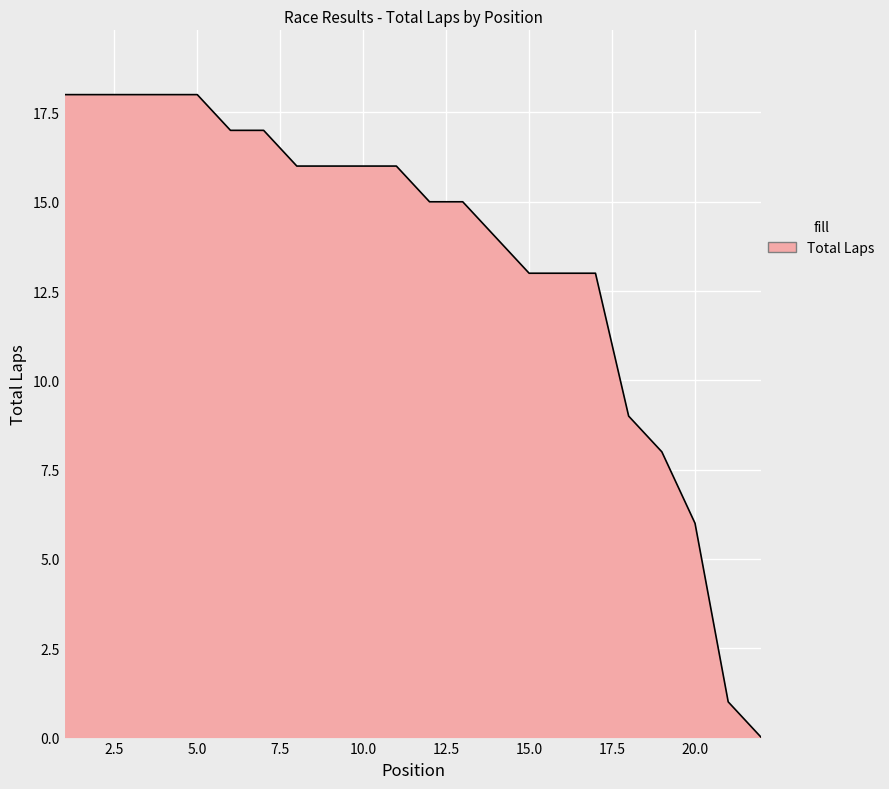

What is the maximum value shown in the chart?

18